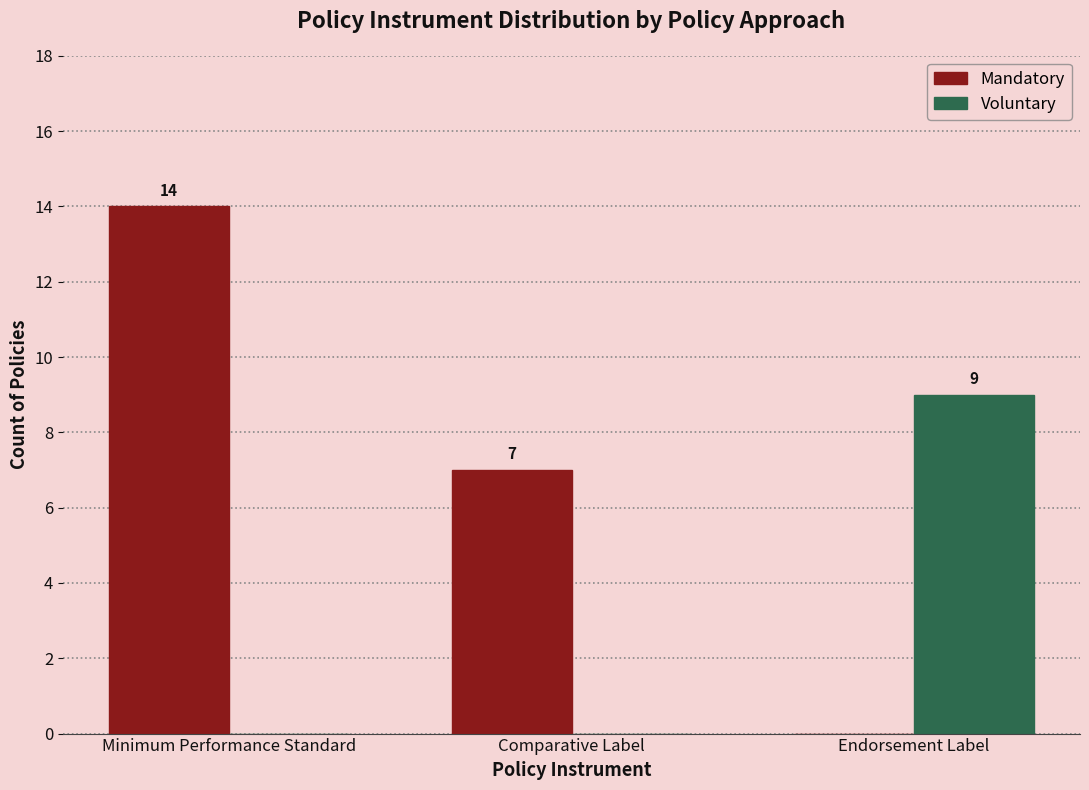

Reading right to left, extract all data points from this chart.

Mandatory: 0	7	14
Voluntary: 9	0	0